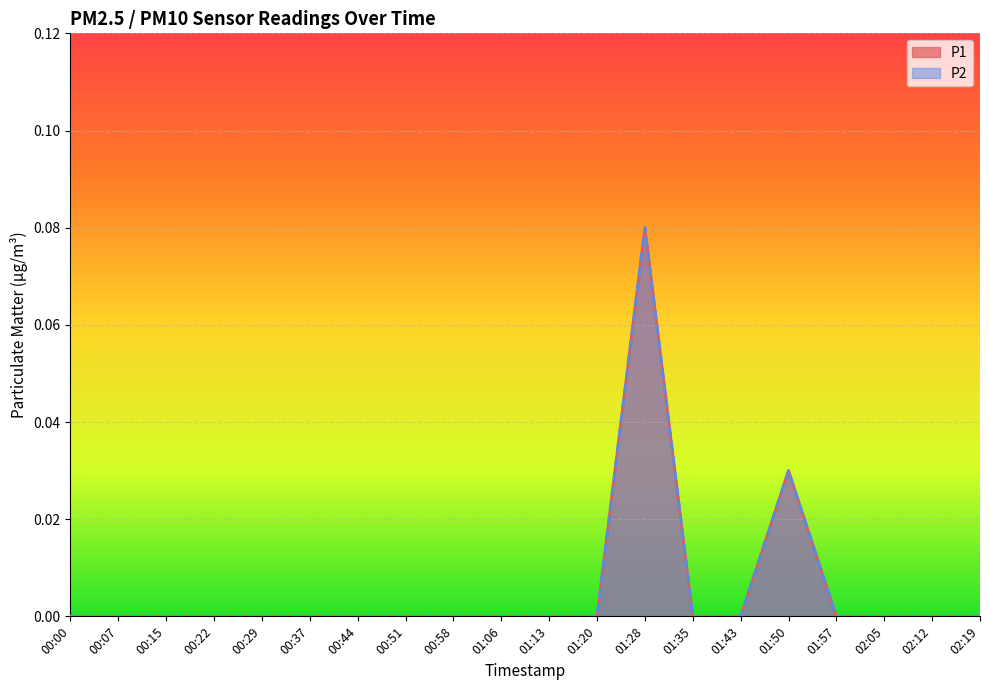

What is the highest value of the P2 series?

0.1